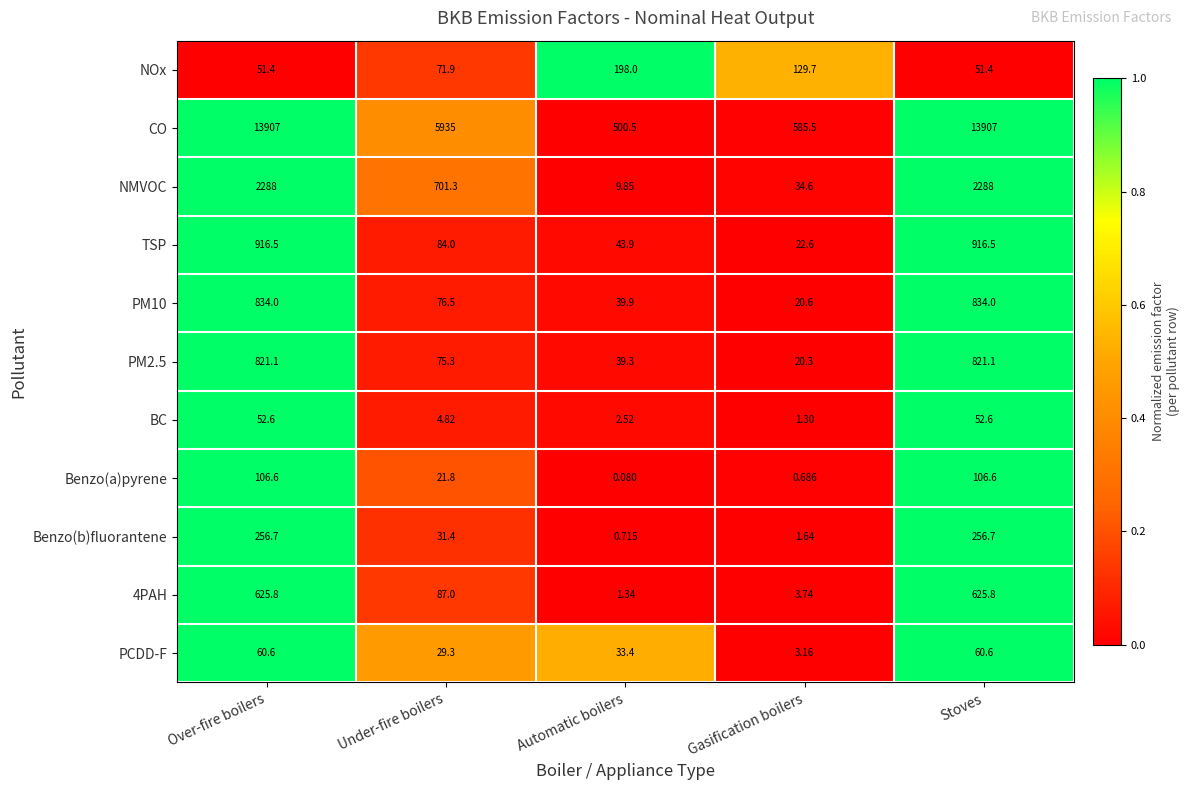

Where is CO nearest to the value 7203?

Under-fire boilers